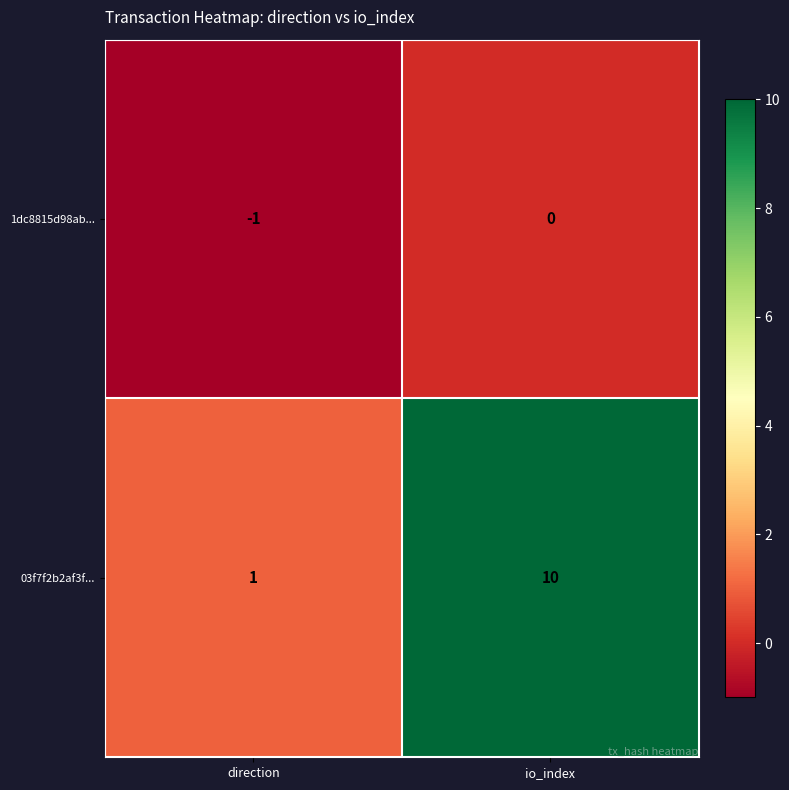

Reading left to right, list all the values displayed in this chart.

1dc8815d98ab...: direction=-1	io_index=0
03f7f2b2af3f...: direction=1	io_index=10